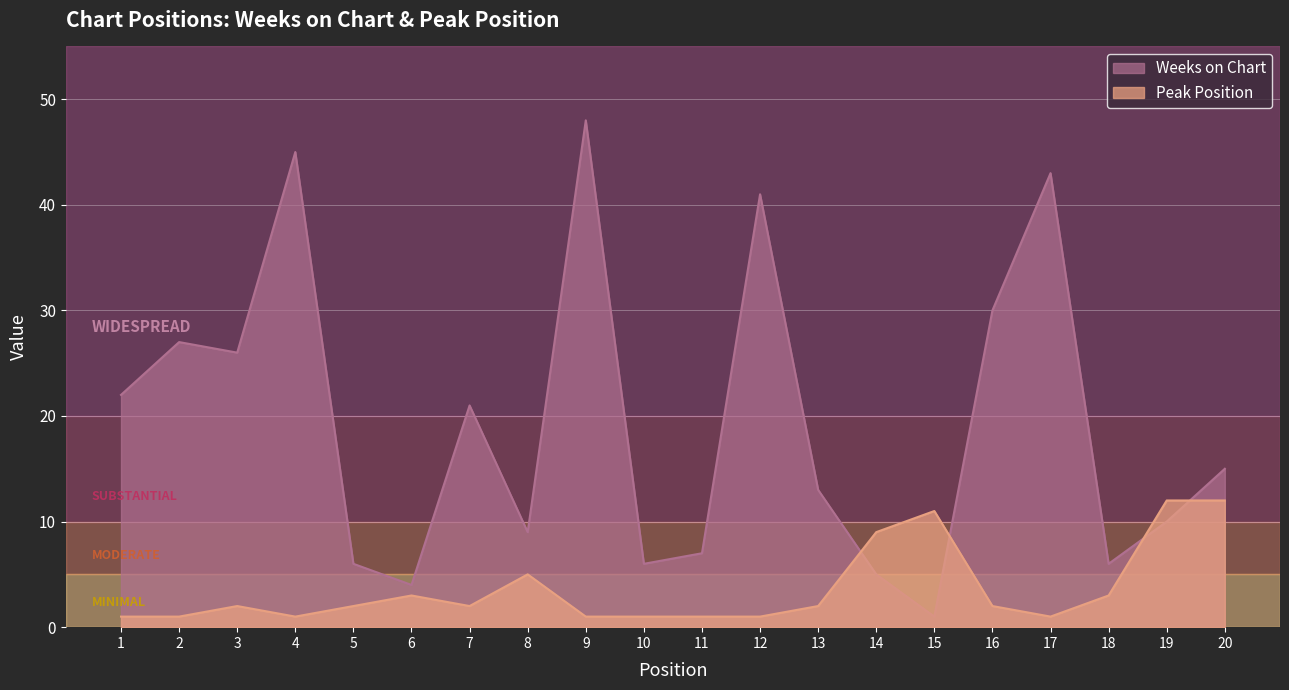

Read the Peak Position value at 8.

5